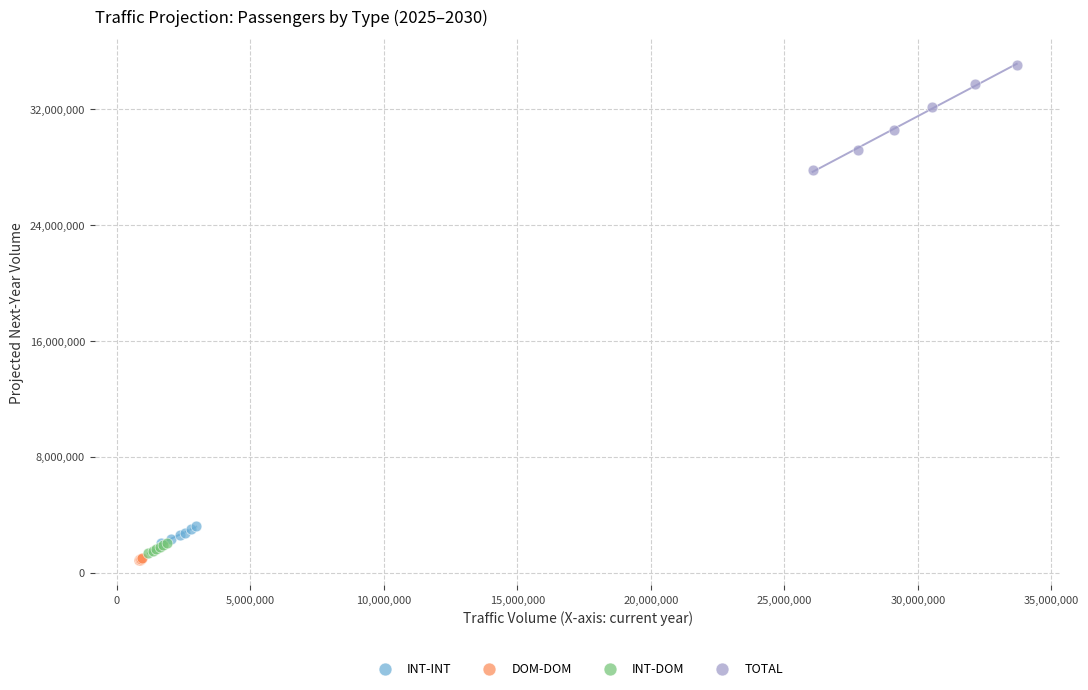

Which series reaches the maximum Y coordinate?

TOTAL